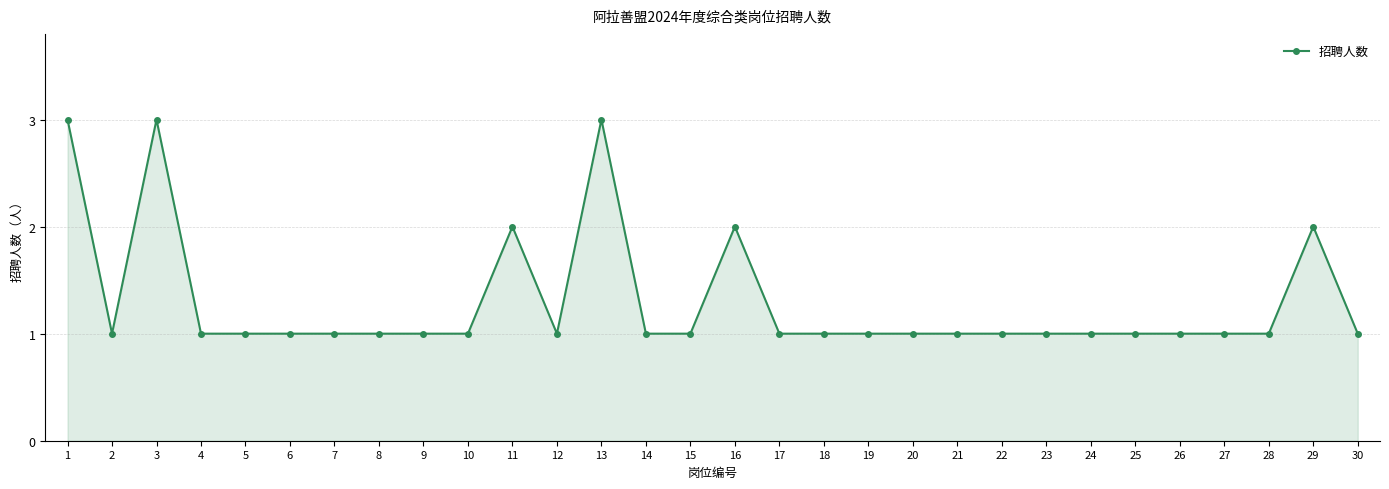

Reading left to right, what are all the values shown in this chart?

1=3	2=1	3=3	4=1	5=1	6=1	7=1	8=1	9=1	10=1	11=2	12=1	13=3	14=1	15=1	16=2	17=1	18=1	19=1	20=1	21=1	22=1	23=1	24=1	25=1	26=1	27=1	28=1	29=2	30=1